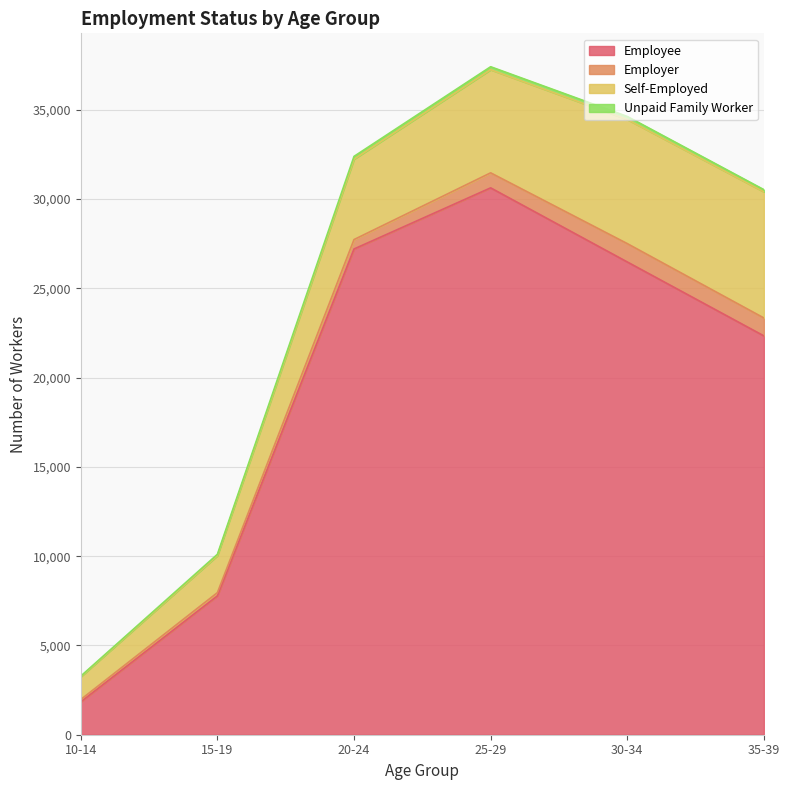

At which category is the sum across all series the highest?

25-29